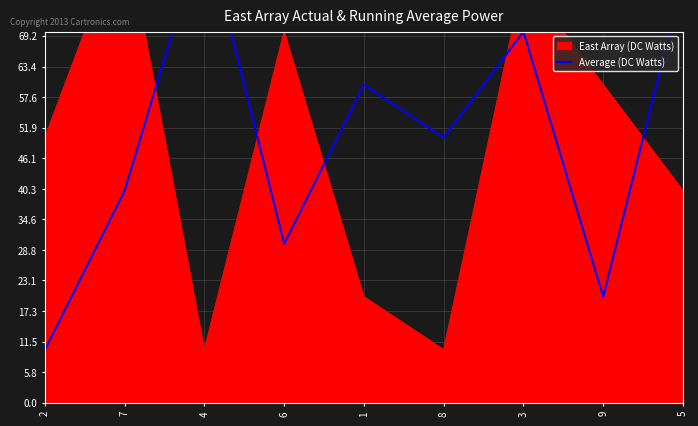

Where is the data nearest to the value 50?

8